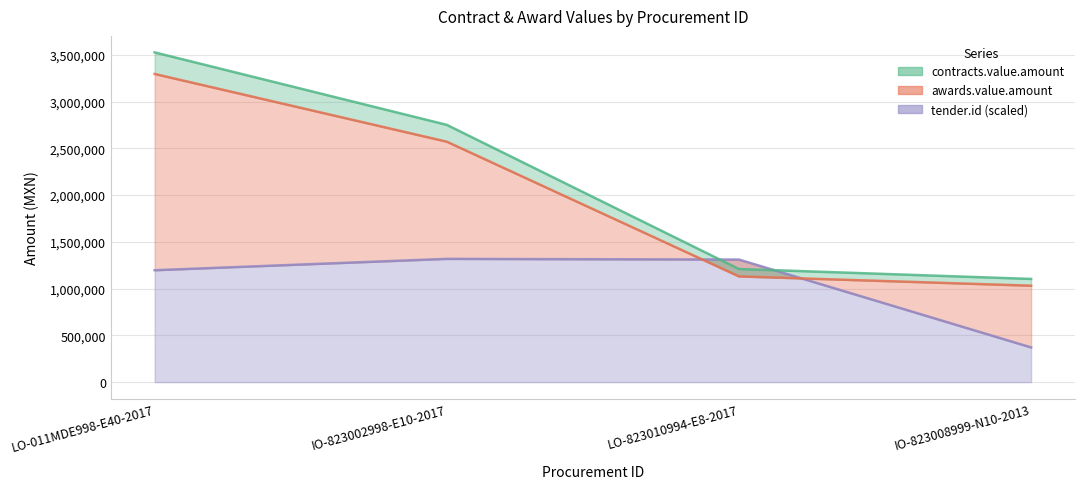

True or false: contracts.value.amount and awards.value.amount intersect in this chart.

False